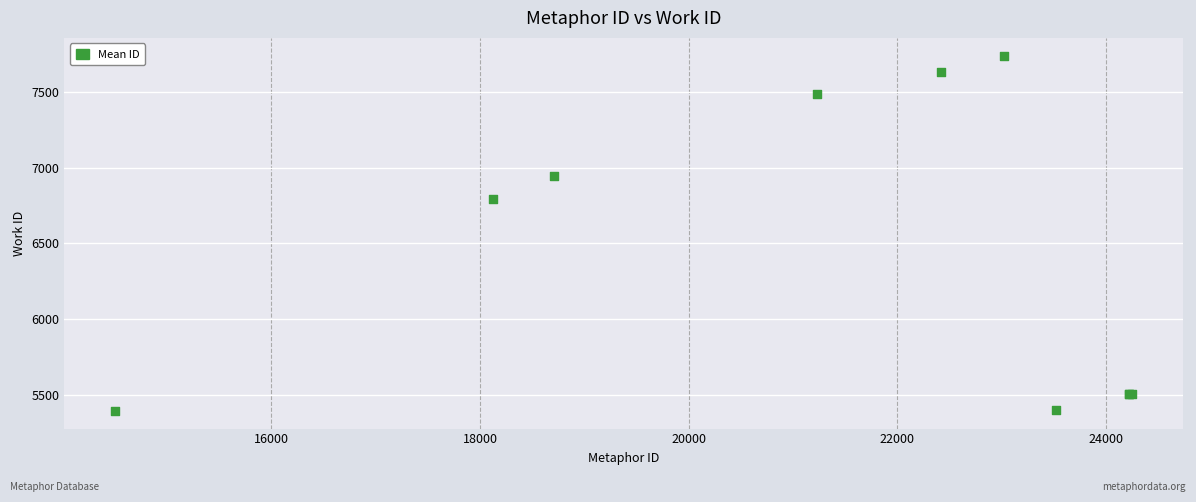

What Y value in the scatter plot is closest to 6567?

6794